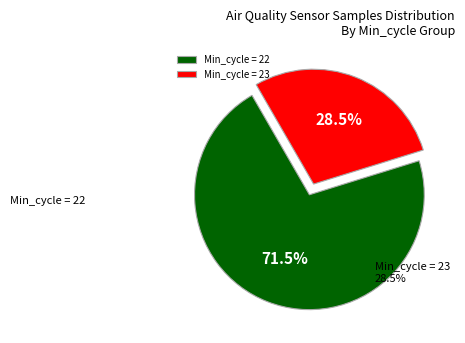

Does Min_cycle = 23 account for over 50% of the chart?

No